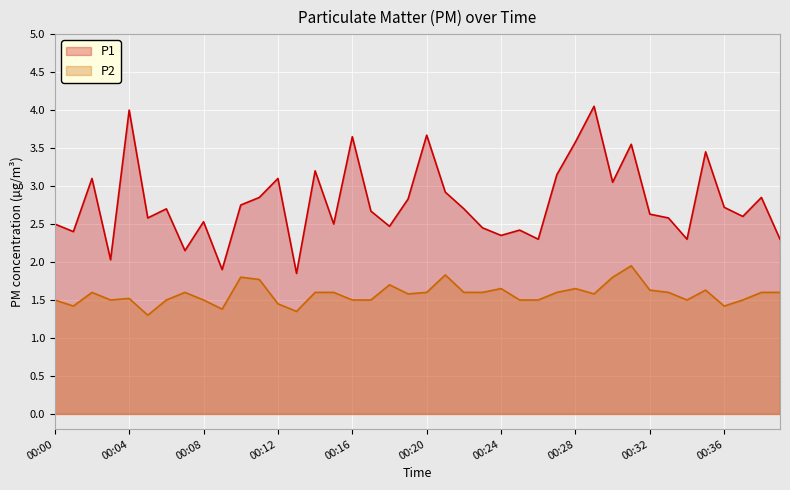

How many values in the P1-line series exceed 2?

38